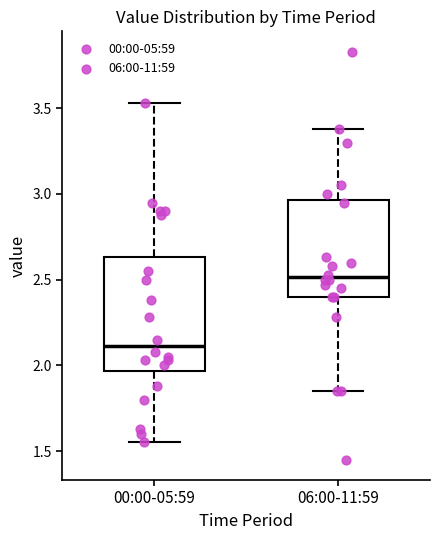

Where does the median line of the box for 00:00-05:59 sit on the y-axis? The values are not printed on the chart, so give them approximately, as read against the axis.

2.10